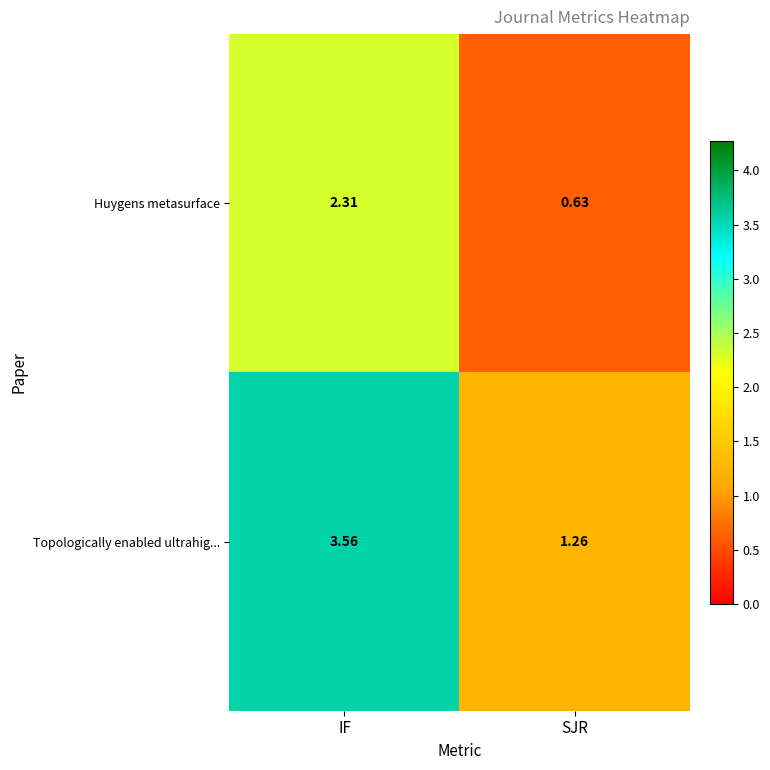

Which label corresponds to the largest value in the chart?

IF